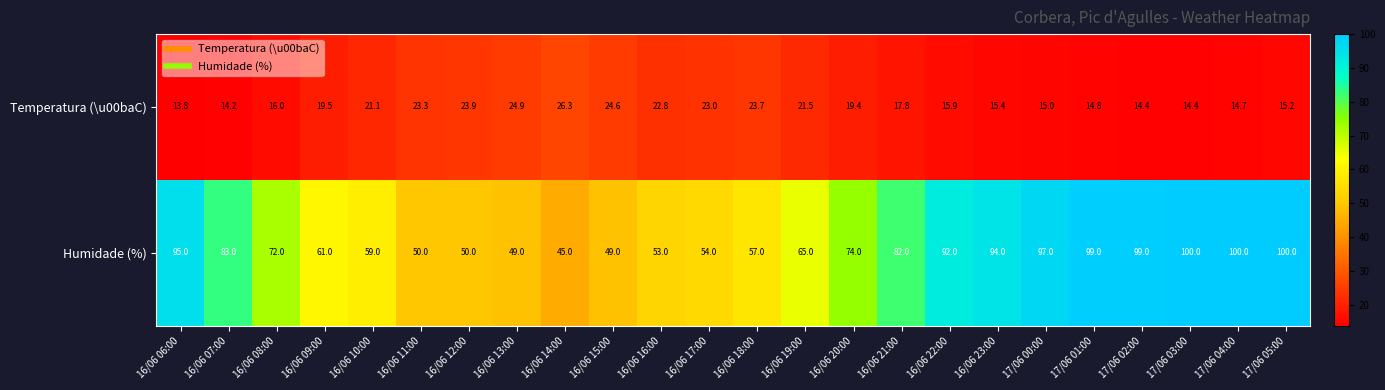

What is the total value across all series at 16/06 20:00?

93.4